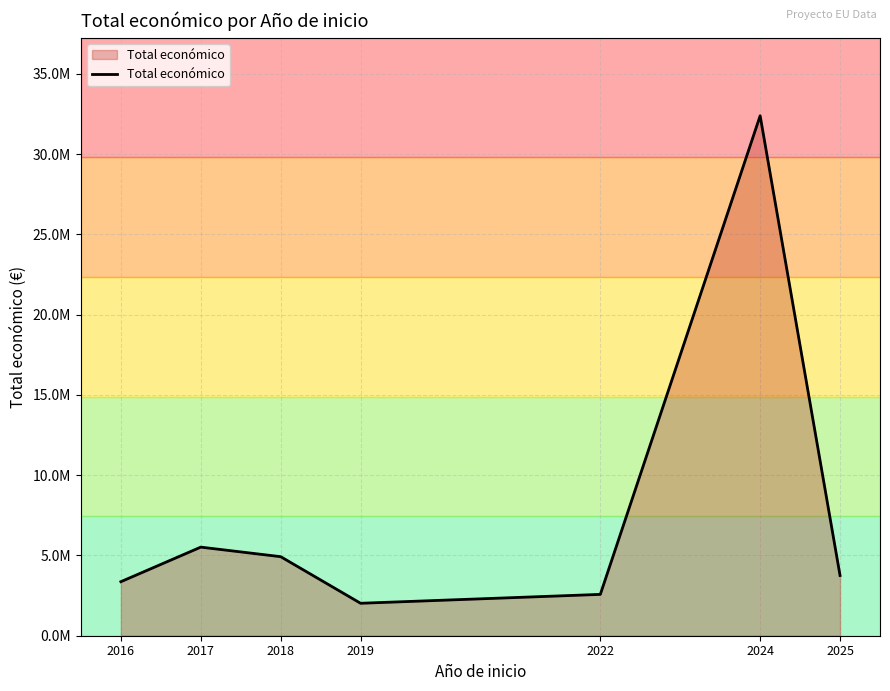

What is the ratio of the value at 2019 to the value at 2017?

0.4